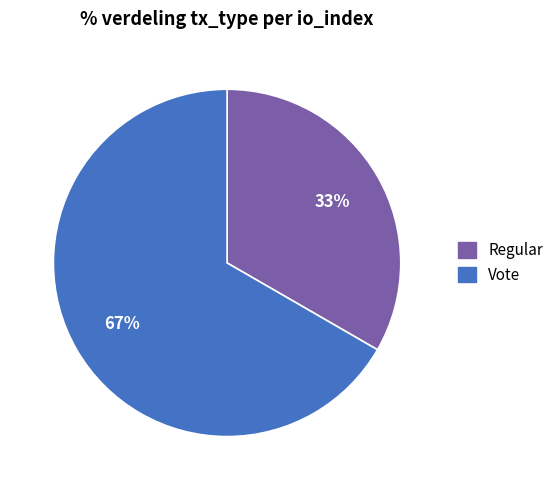

Is there a majority slice in this chart?

Yes